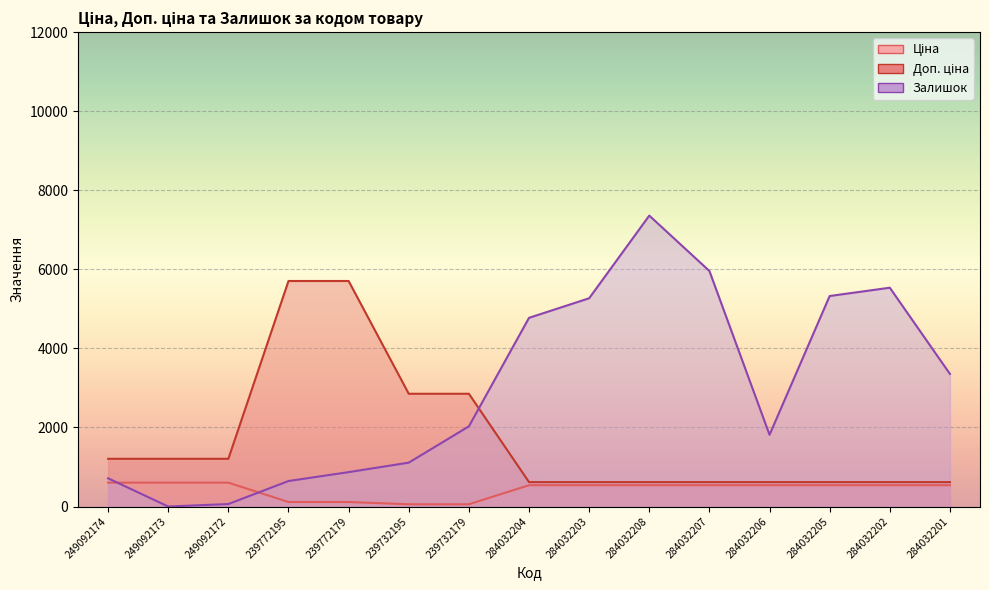

The value of Залишок at 239732195 is 1959.7. True or false?

False